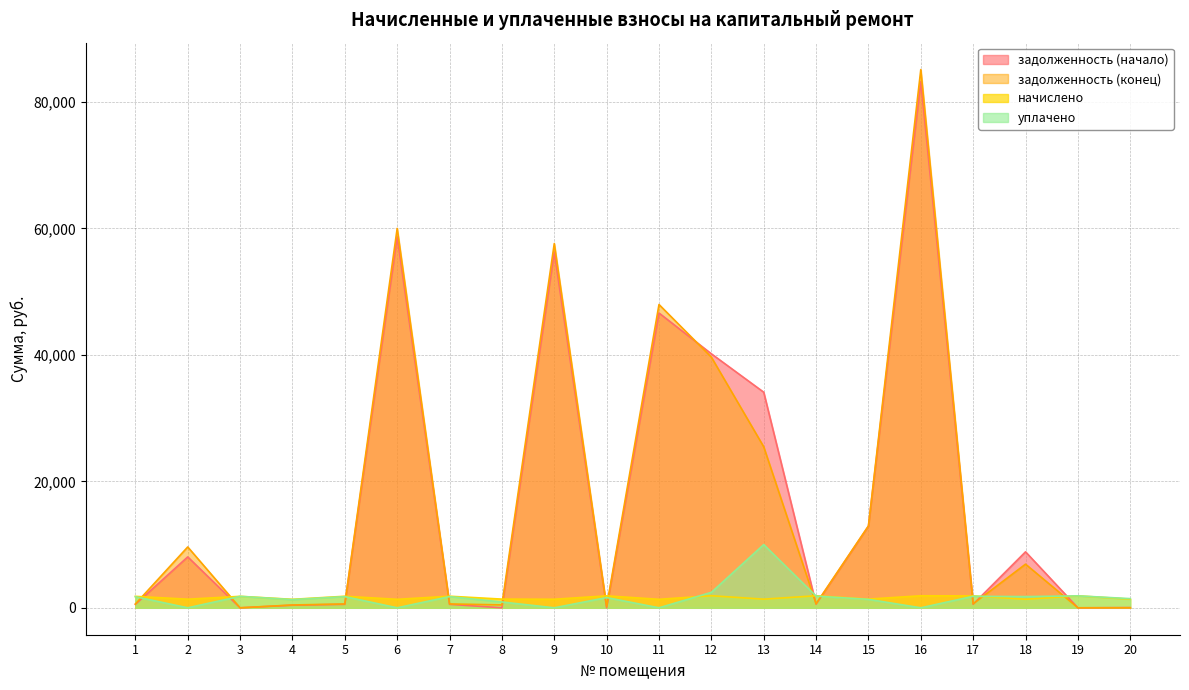

How many interior local valleys does the начислено series have?

8